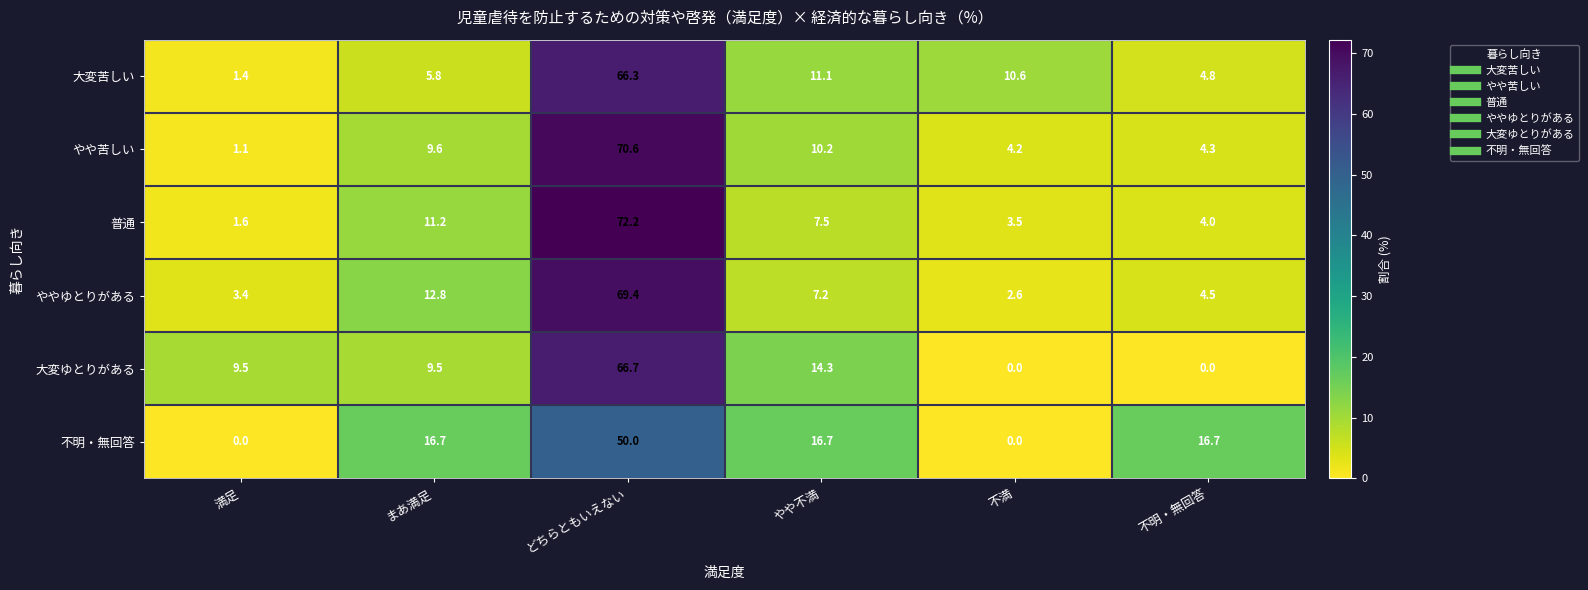

Read the ややゆとりがある value at 不満.

2.6